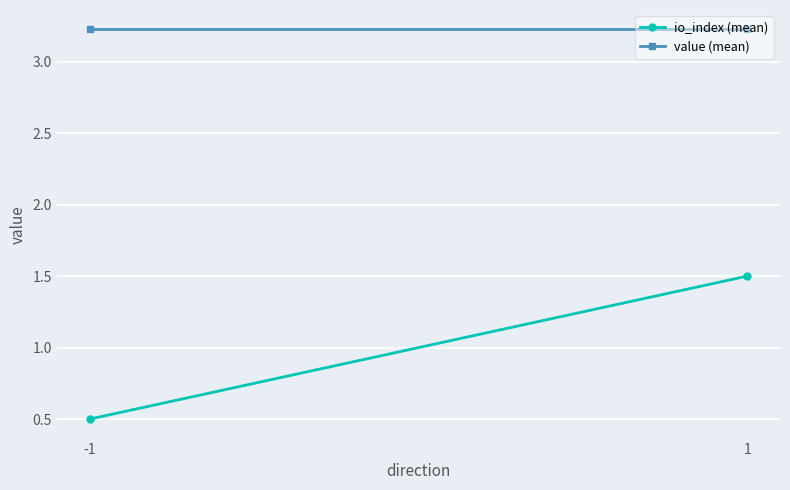

Is the value of io_index (mean) at -1 greater than the value of value (mean) at 1?

No